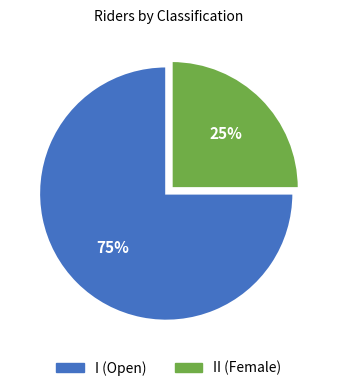

Is there a majority slice in this chart?

Yes